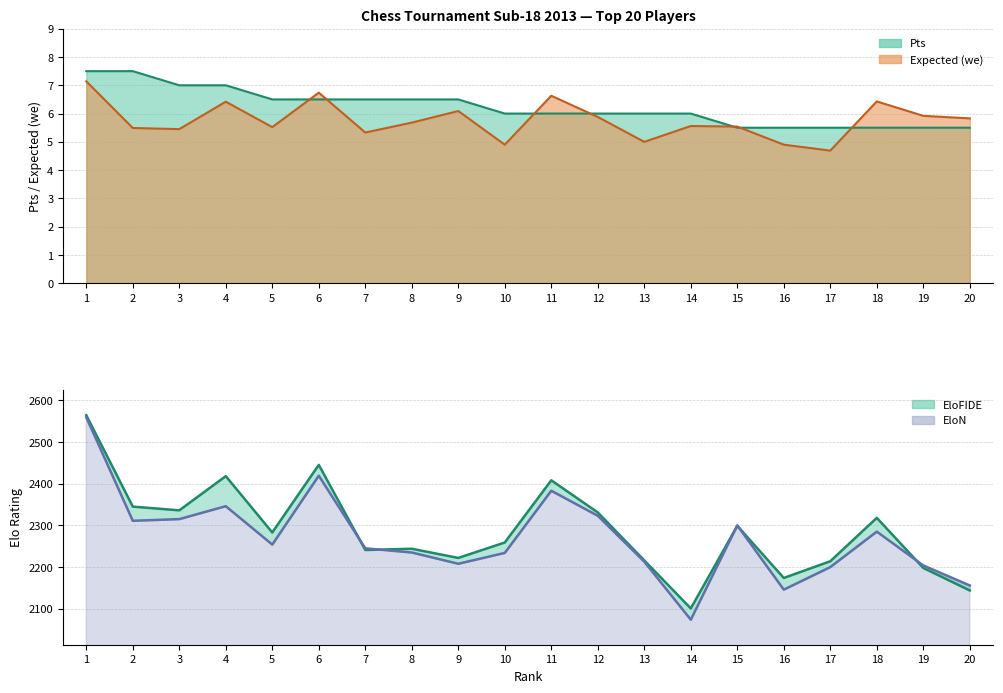

At which category is the sum across all series the highest?

1